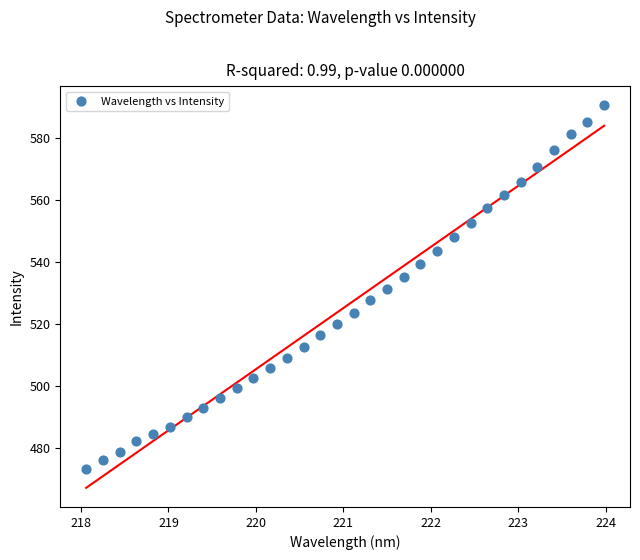

What is the range of Y values (max minus min)?

117.0